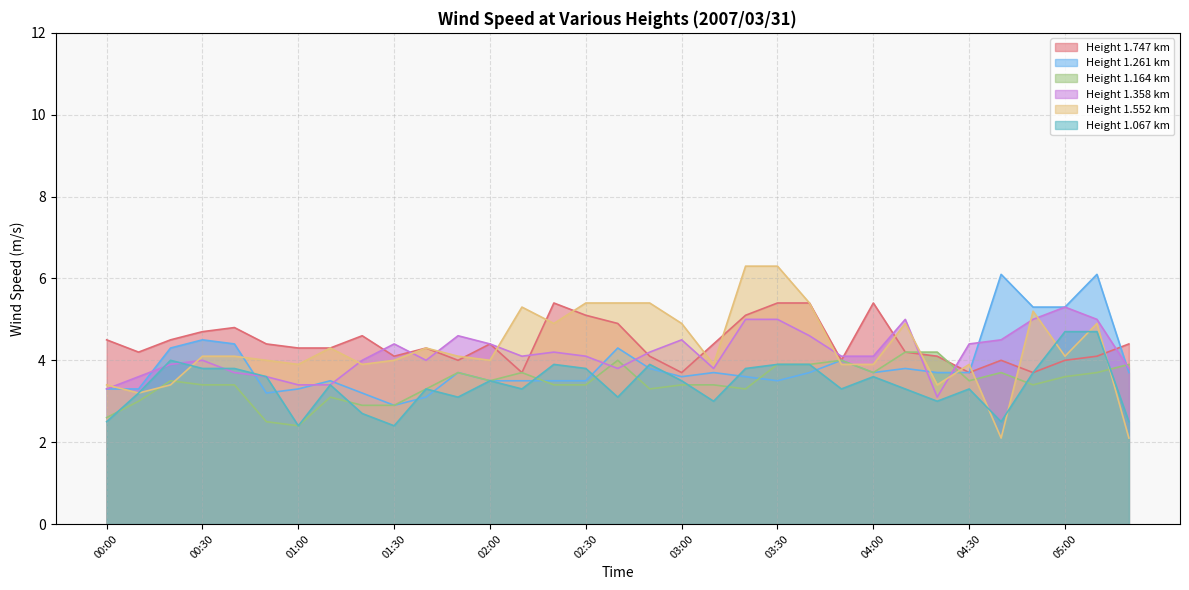

Where is the first local minimum for 1.067?

01:00